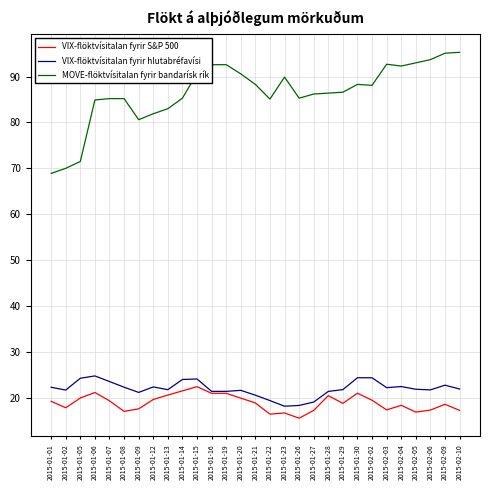

True or false: MOVE-flöktvísitalan fyrir bandarísk rík and VIX-flöktvísitalan fyrir hlutabréfavísi intersect in this chart.

False